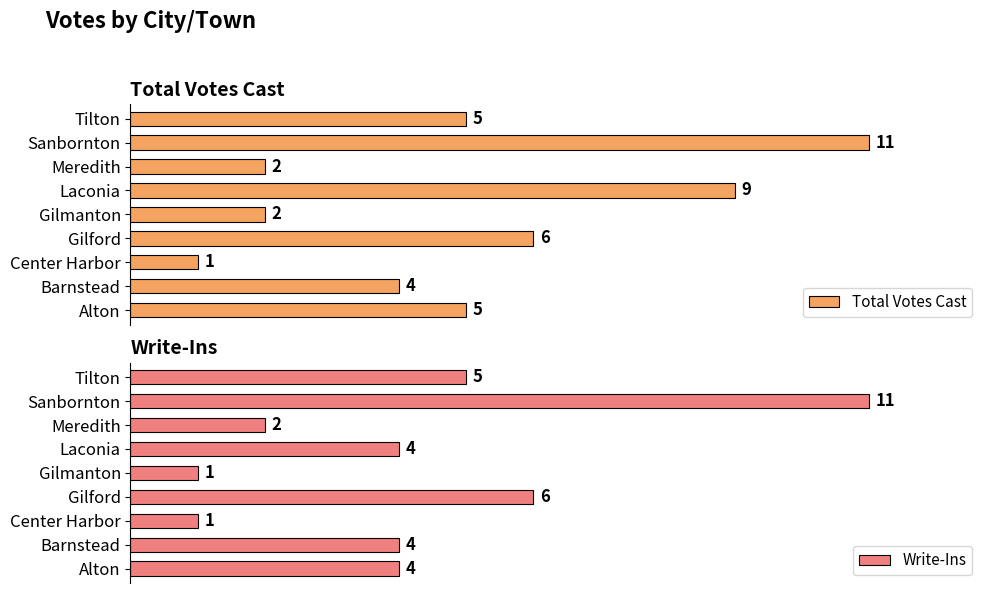

What is the difference between the maximum and second lowest values in the Total Votes Cast series?

9